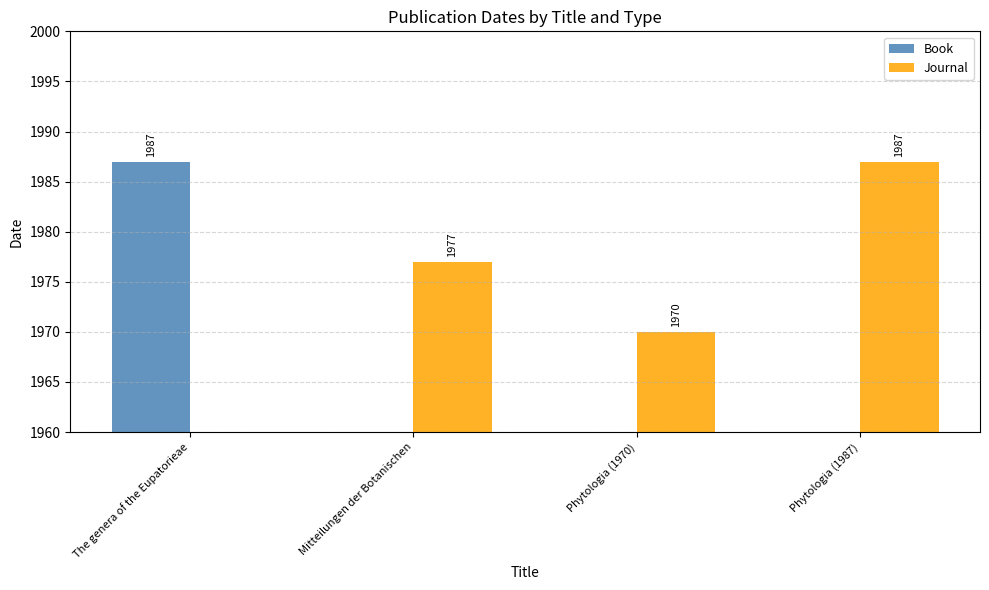

What is the minimum value for Journal?

1970